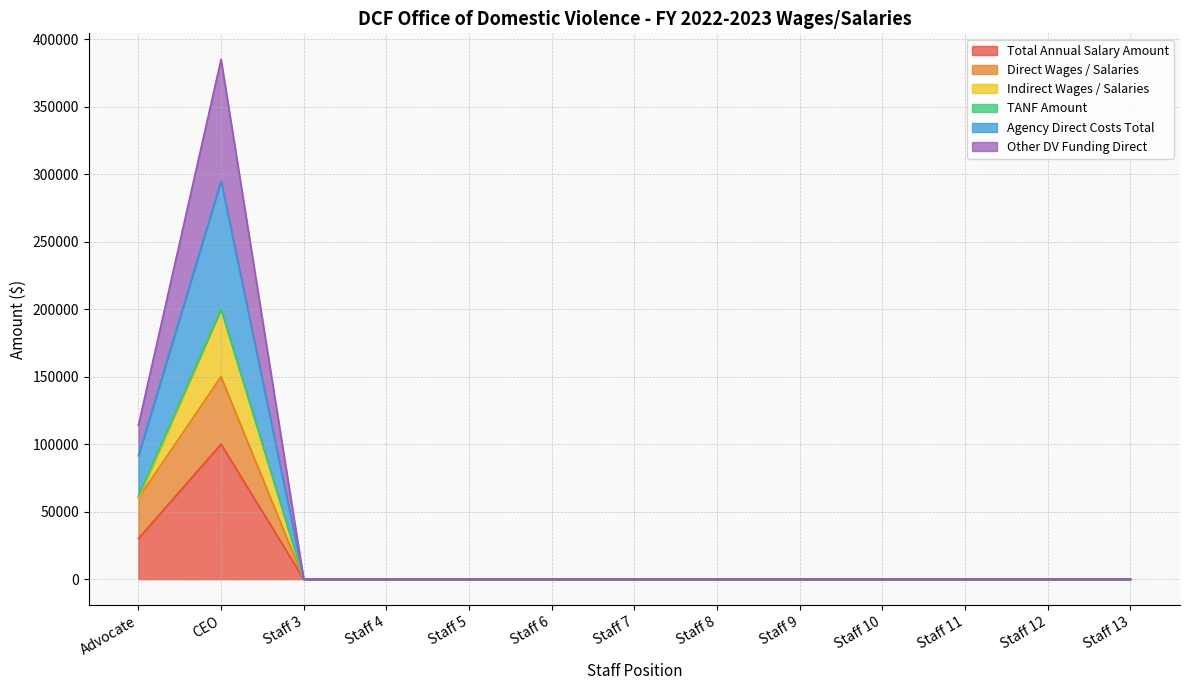

Where is the first local maximum for Total Annual Salary Amount?

CEO